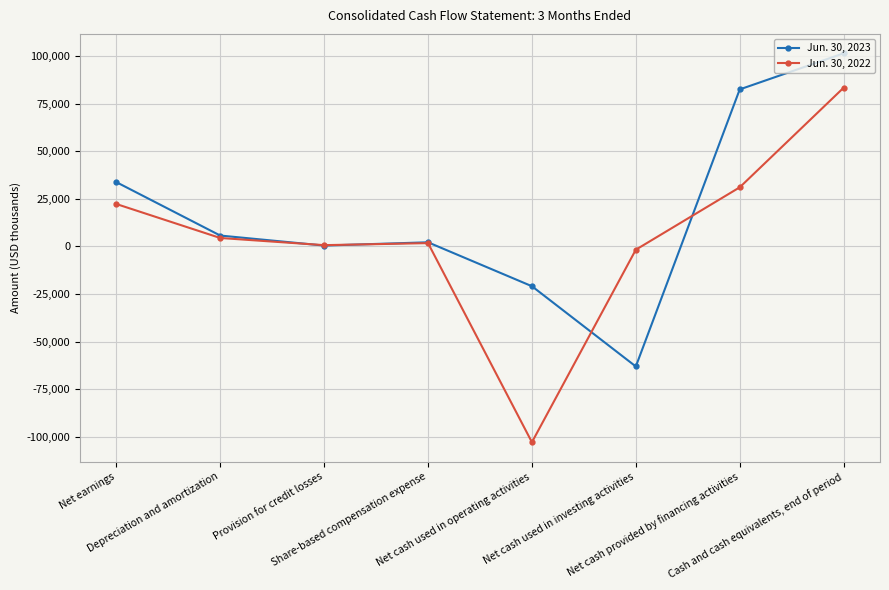

Which category has the highest value in the Jun. 30, 2023 series?

Cash and cash equivalents, end of period